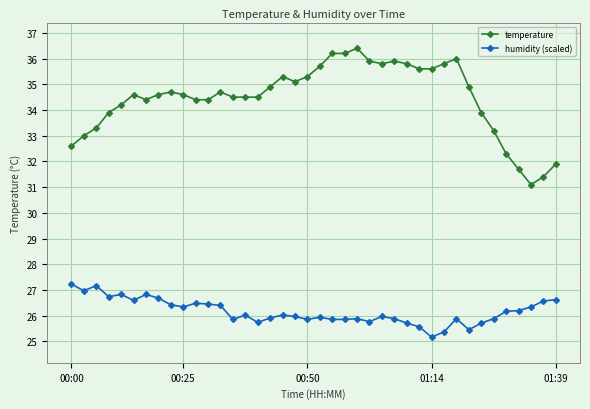

Which series has the largest total across all categories?

temperature